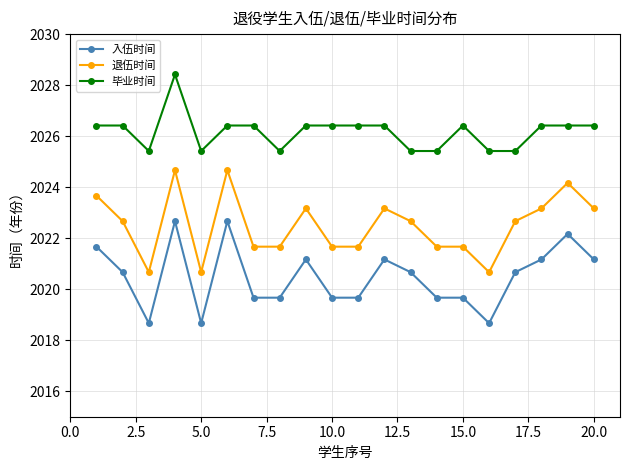

True or false: 入伍时间 and 退伍时间 cross at least once.

False